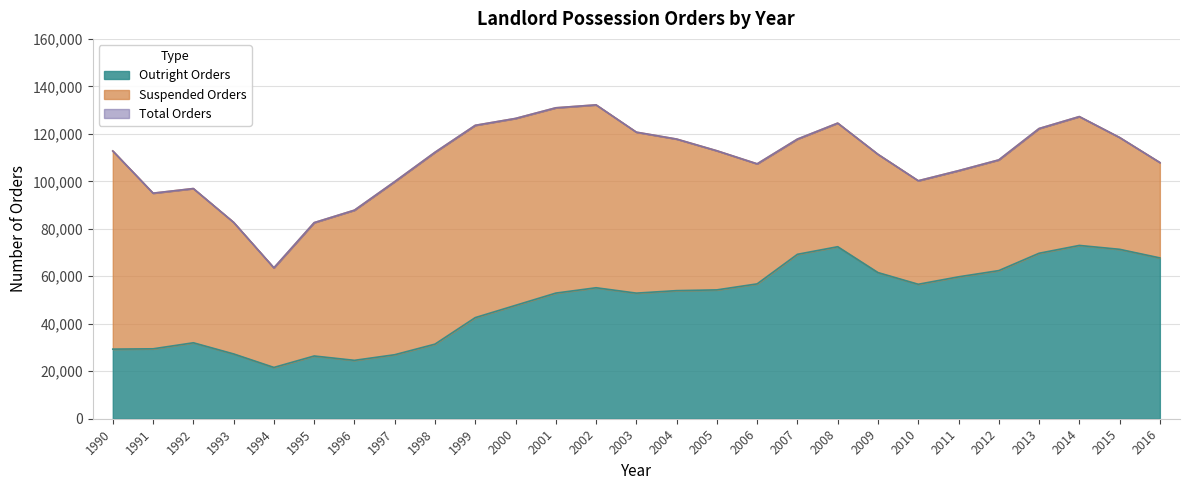

What is the sum of all Total Orders values?

2948923